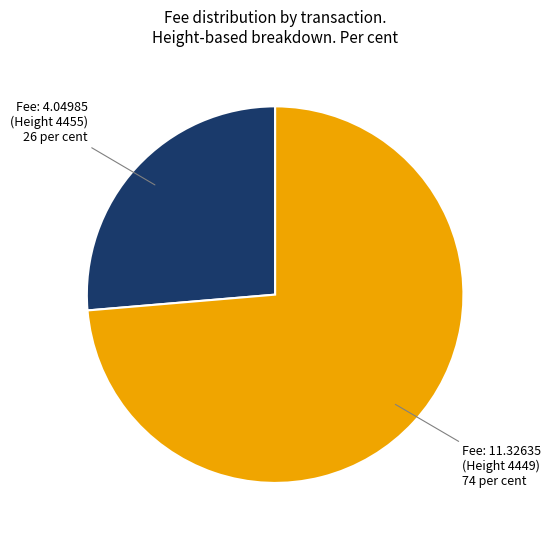

Is the sum of Fee: 4.04985 (Height 4455) 26 per cent and Fee: 11.32635 (Height 4449) 74 per cent greater than half?

Yes